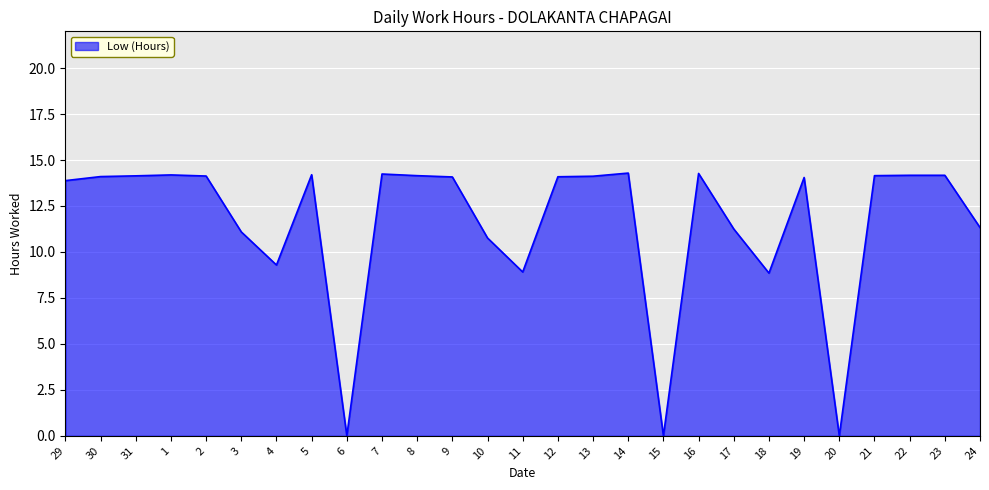

Which has a higher value, 17 or 20?

17